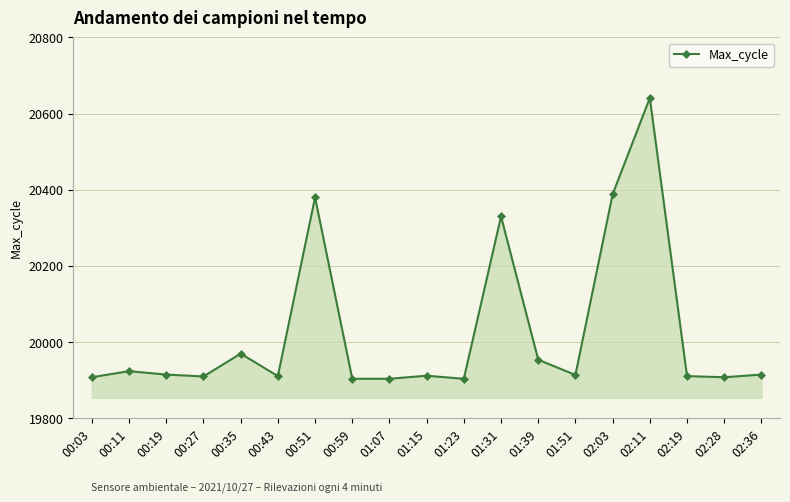

What is the greatest value displayed?

20641